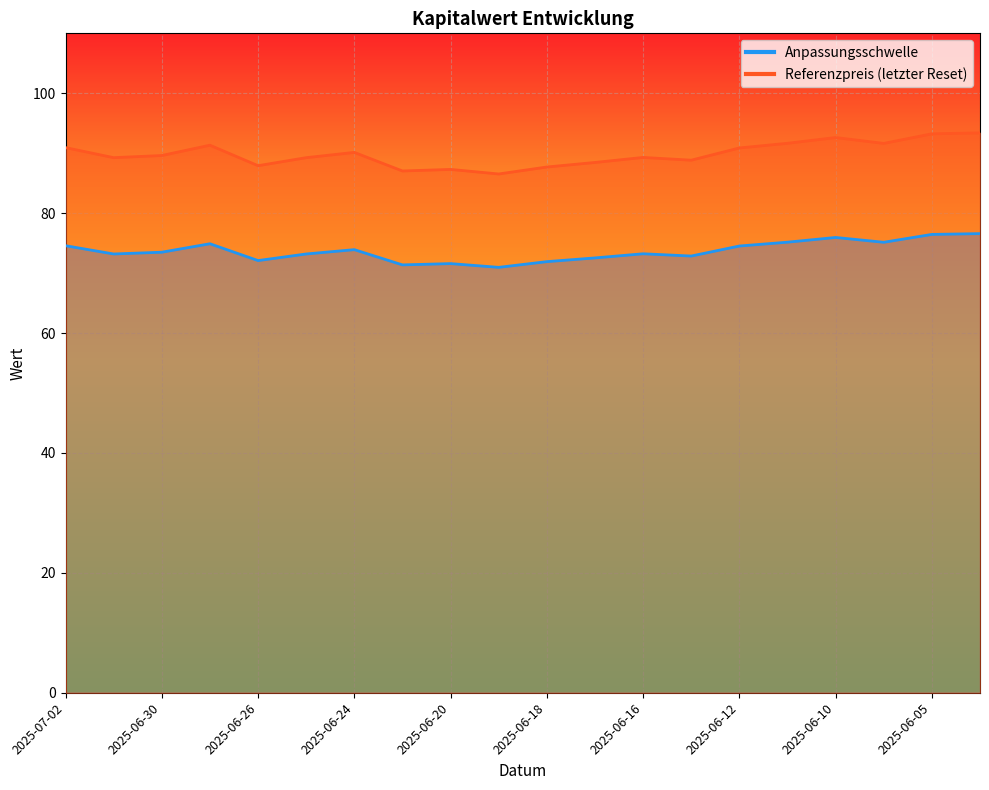

List the series in order of their overall mean, highest first.

Referenzpreis (letzter Reset), Anpassungsschwelle